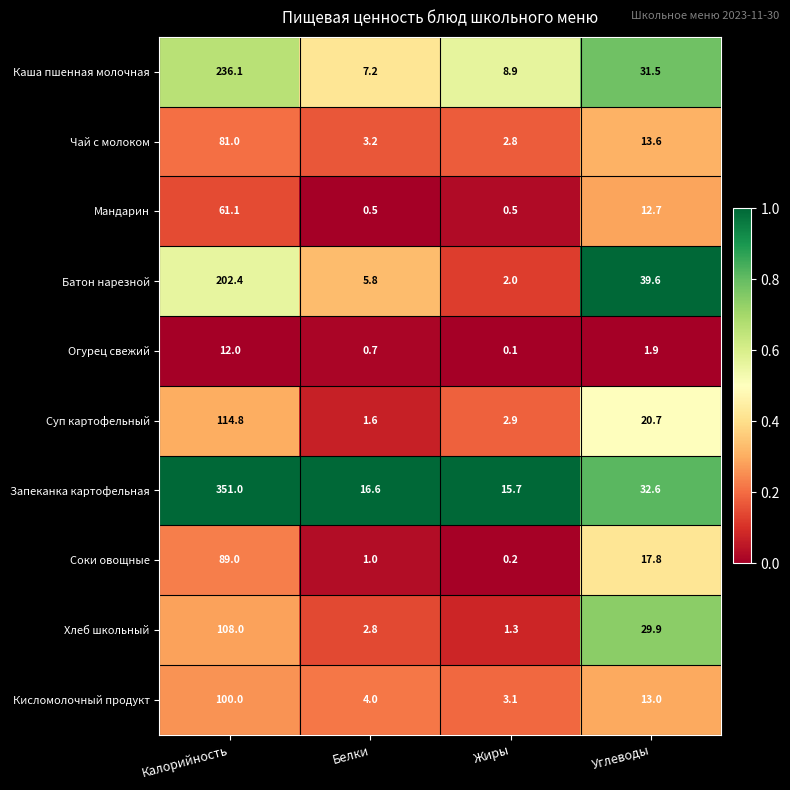

Which series has the widest spread of values?

Запеканка картофельная